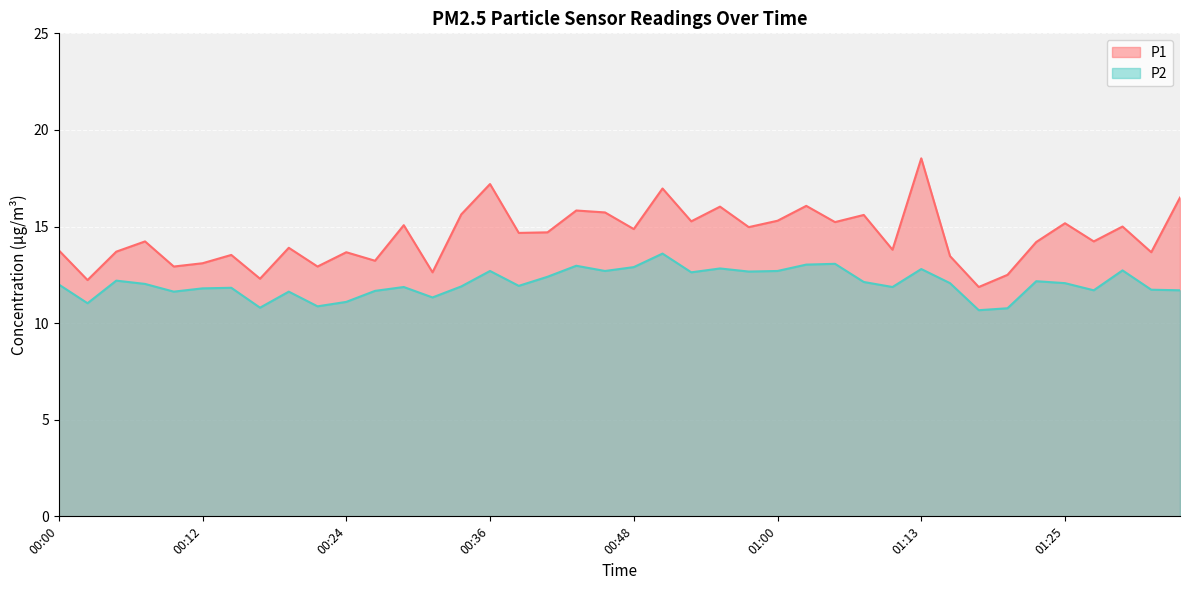

How many interior local peaks does the P2 series have?

12